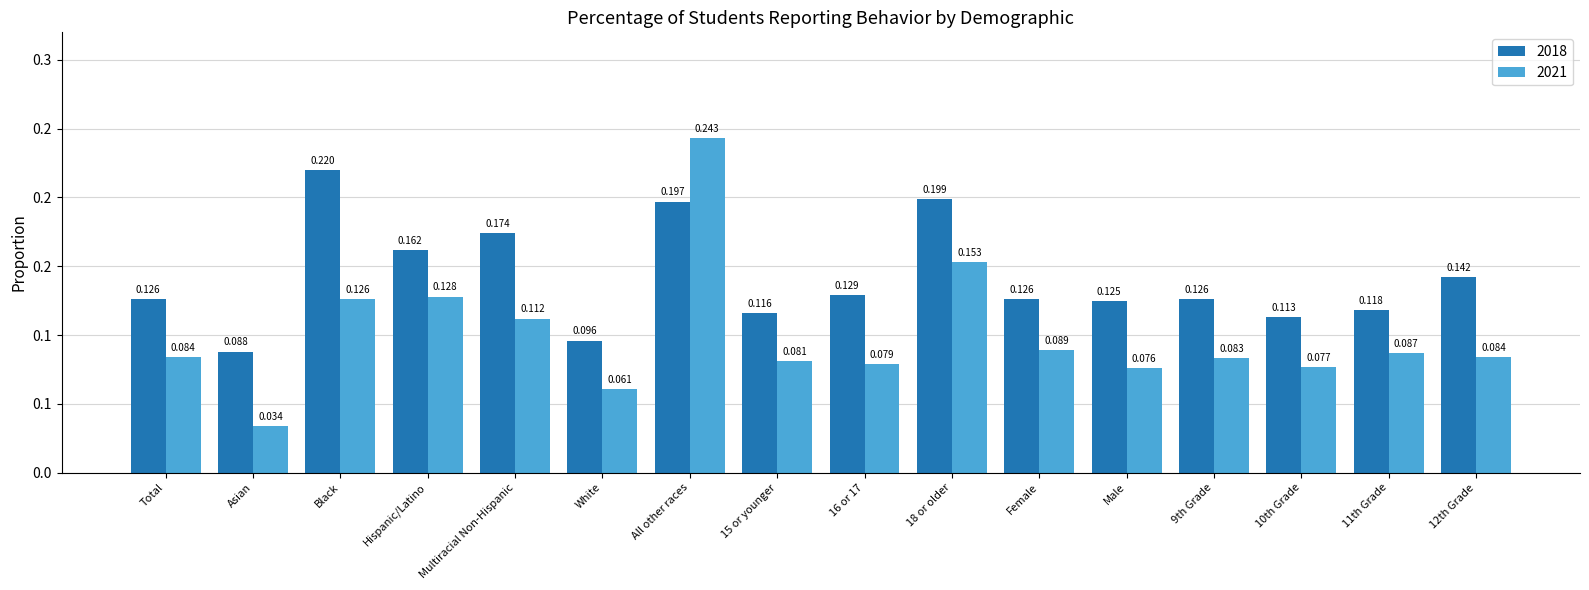

Which series has the largest total across all categories?

2018